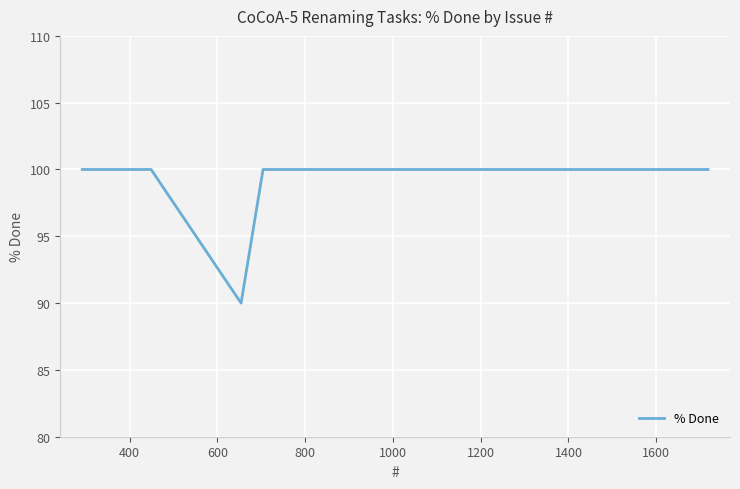

What is the difference between the maximum and minimum values?

10